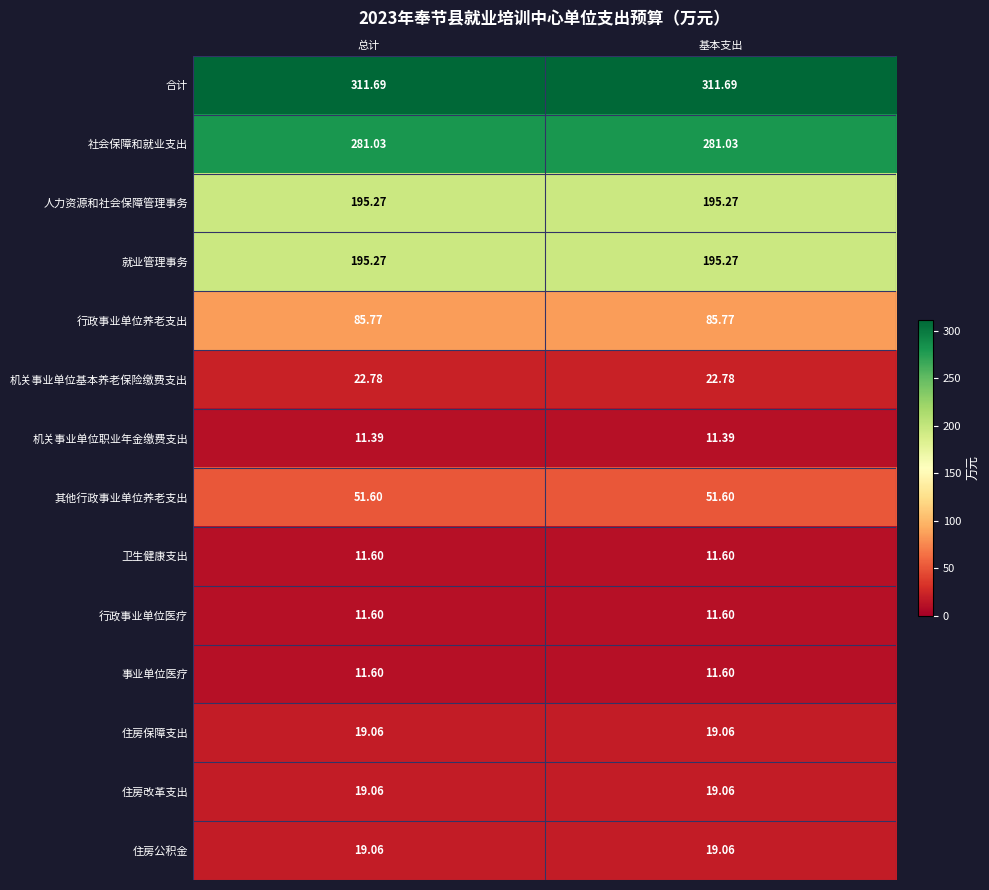

Is the value of 行政事业单位养老支出 at 基本支出 greater than the value of 其他行政事业单位养老支出 at 基本支出?

Yes